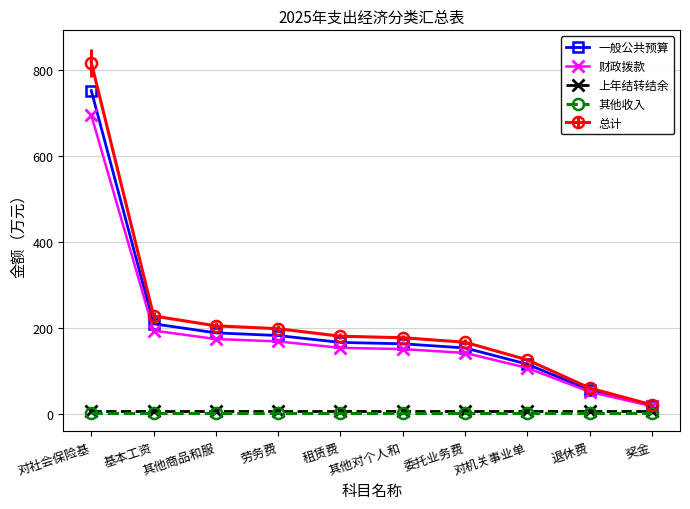

Which category has the lowest value in the 财政拨款 series?

奖金